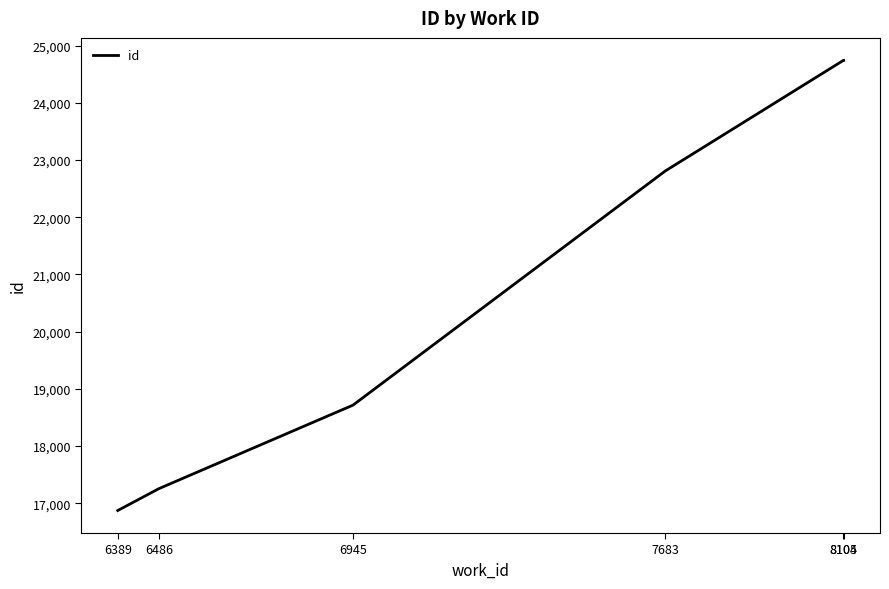

What is the difference between the maximum and minimum values?

7872